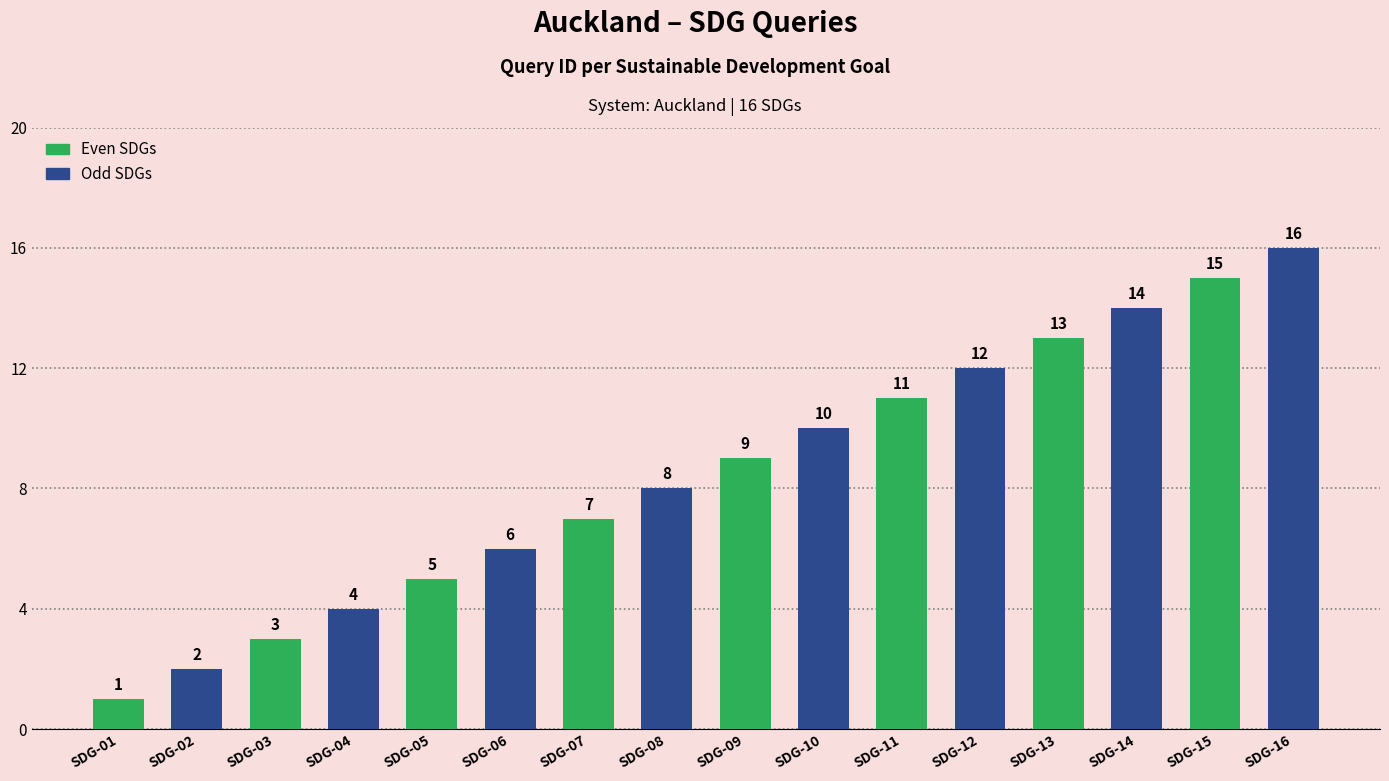

What is the approximate value at SDG-07?

7